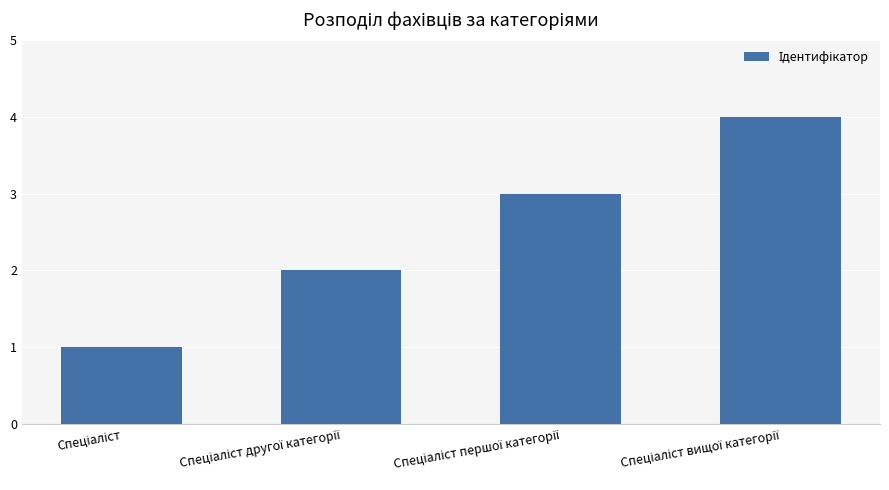

What is the greatest value displayed?

4